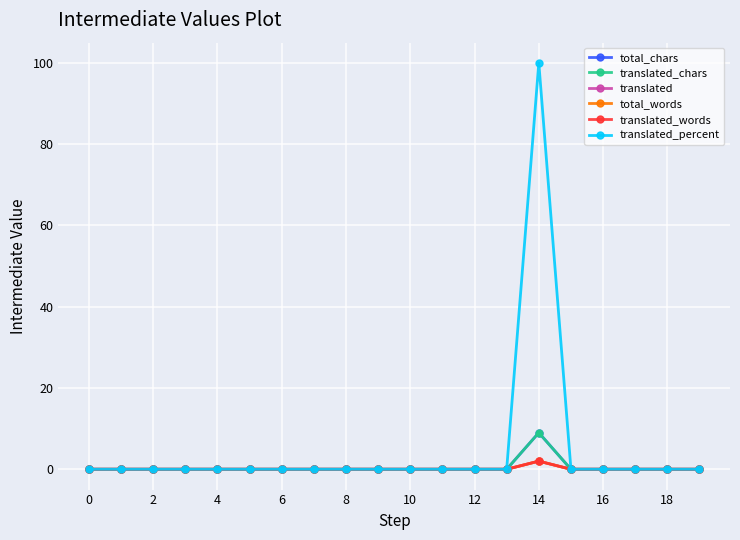

Is this an area chart (filled region under the line)?

No